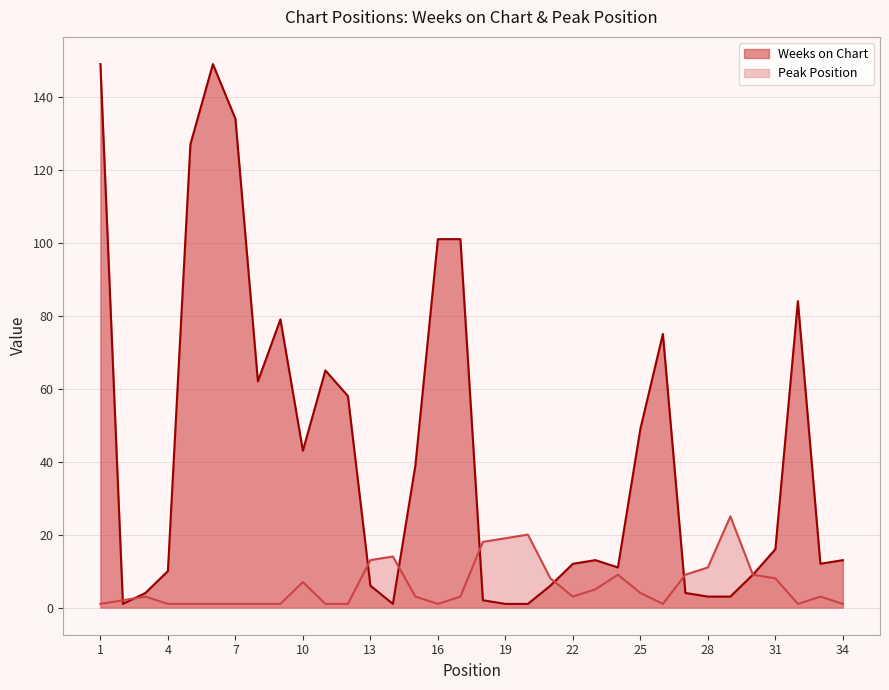

Count the number of data series in this chart.

2